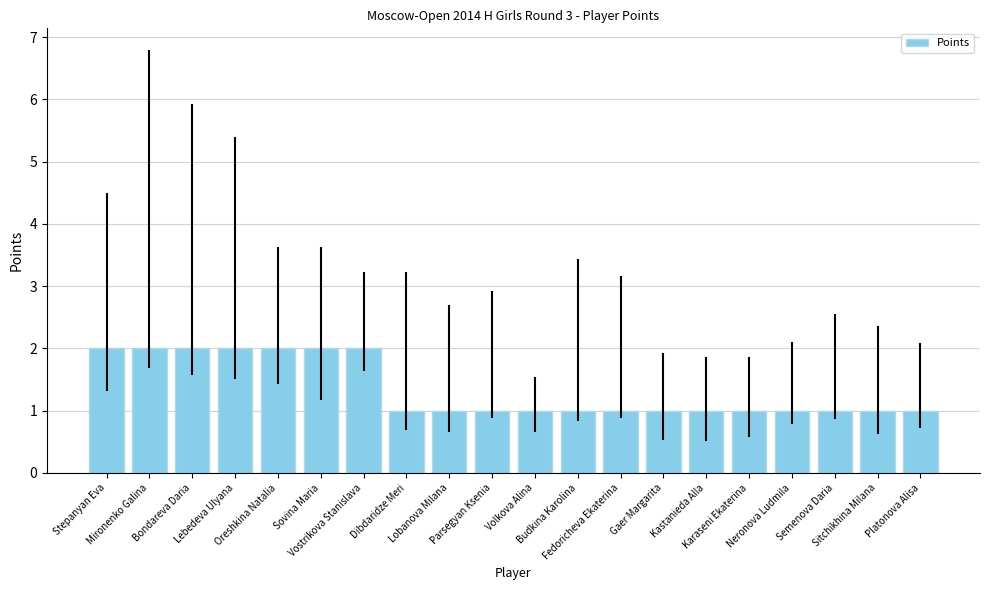

Is it true that the value at Vostrikova Stanislava is 3?

False